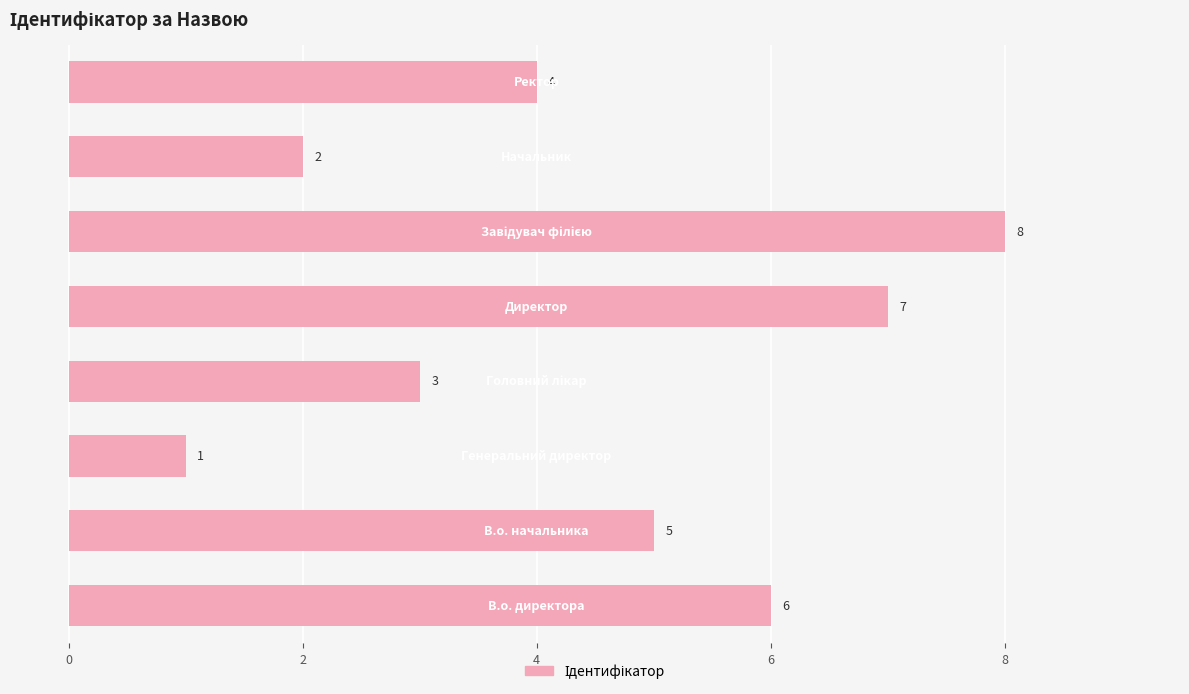

What is the difference between the maximum and second lowest values?

6